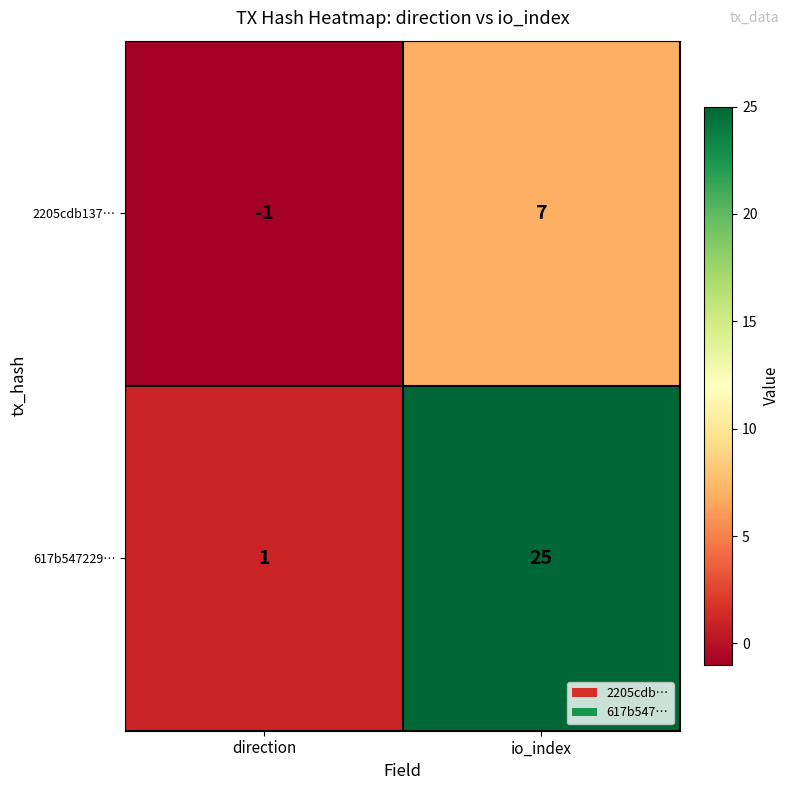

Reading left to right, list all the values displayed in this chart.

2205cdb137…: -1	7
617b547229…: 1	25